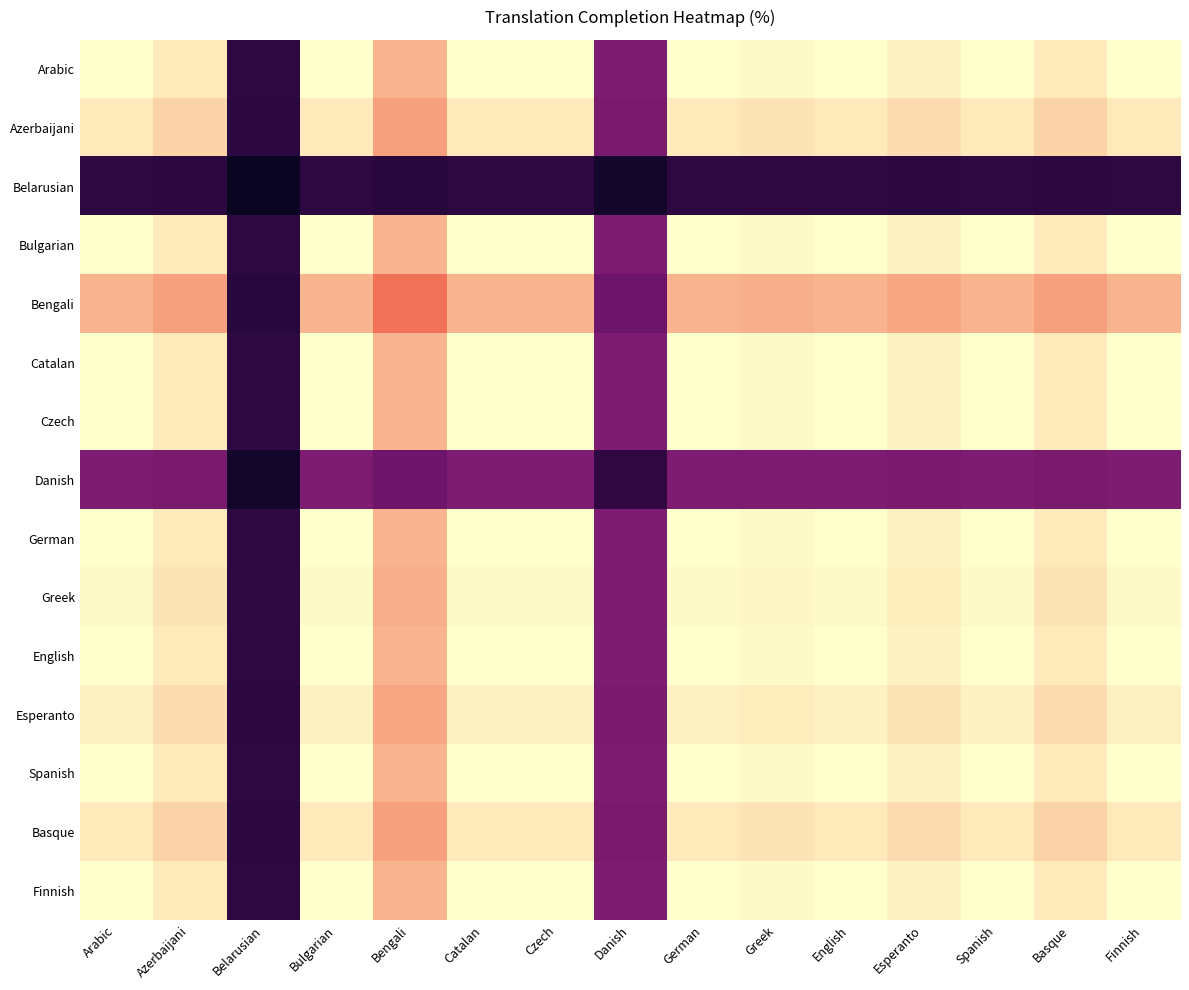

What is the greatest value displayed?

100.0